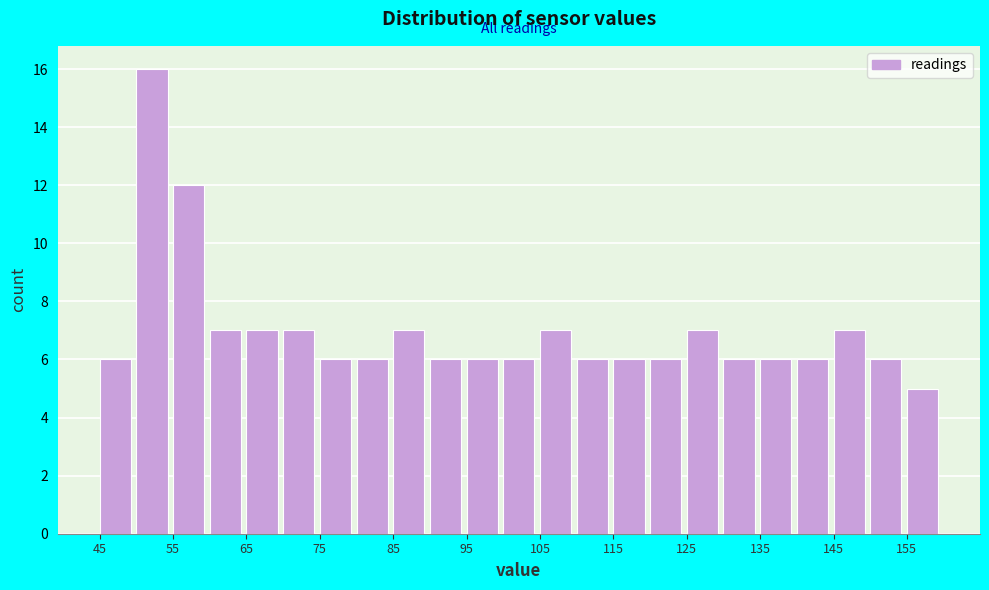

Reading left to right, list every bar in this chart as the range it spans on the x-axis followed by its height. The values are not printed on the chart, so give them approximately, as read against the axis.

45 to 50: 6
50 to 55: 16
55 to 60: 12
60 to 65: 7
65 to 70: 7
70 to 75: 7
75 to 80: 6
80 to 85: 6
85 to 90: 7
90 to 95: 6
95 to 100: 6
100 to 105: 6
105 to 110: 7
110 to 115: 6
115 to 120: 6
120 to 125: 6
125 to 130: 7
130 to 135: 6
135 to 140: 6
140 to 145: 6
145 to 150: 7
150 to 155: 6
155 to 160: 5